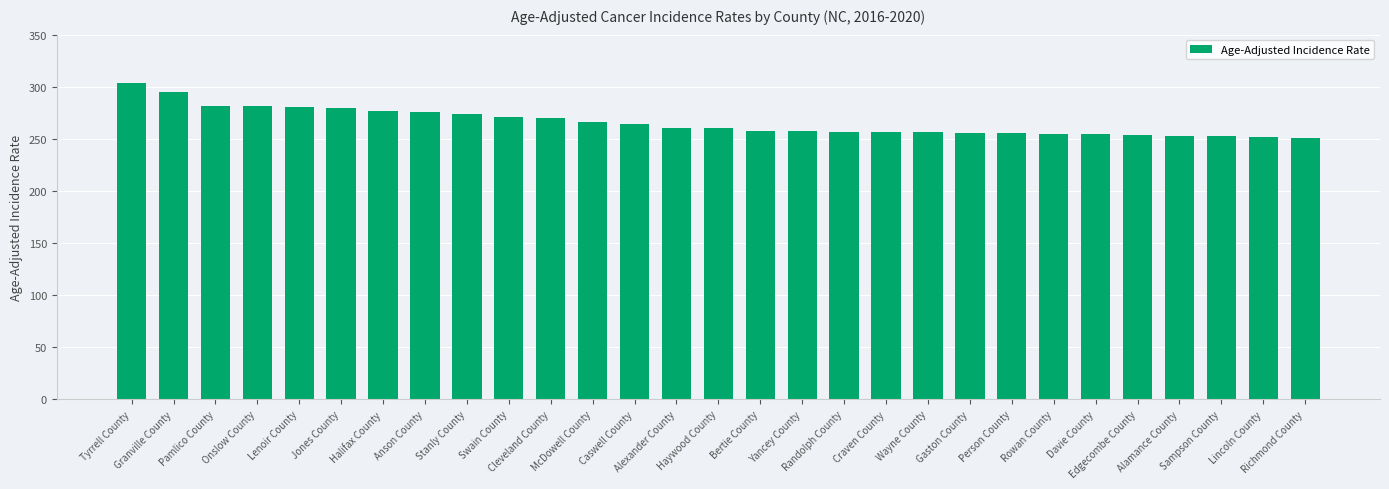

The value at Person County is 76.6. True or false?

False